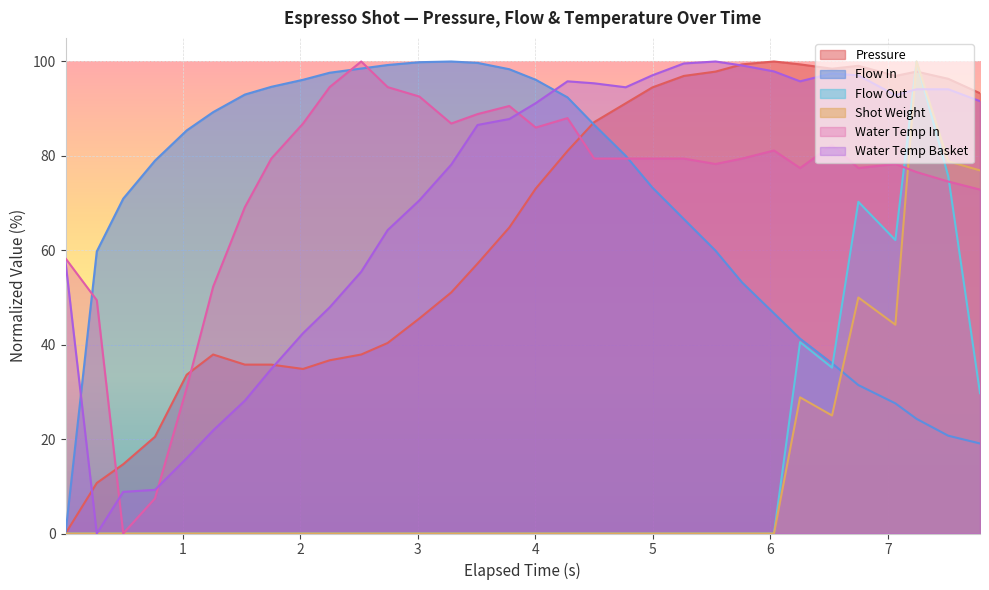

True or false: Water Temp Basket and Flow In cross at least once.

True